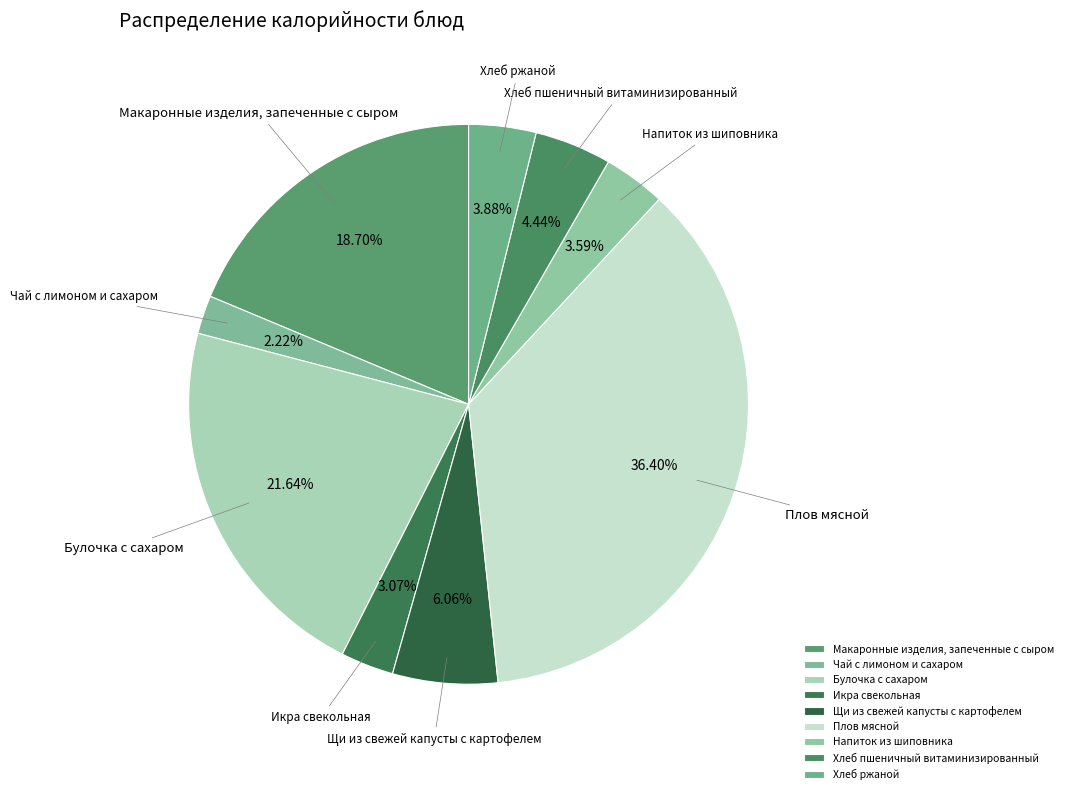

The Хлеб пшеничный витаминизированный slice represents 12% of the pie. True or false?

False